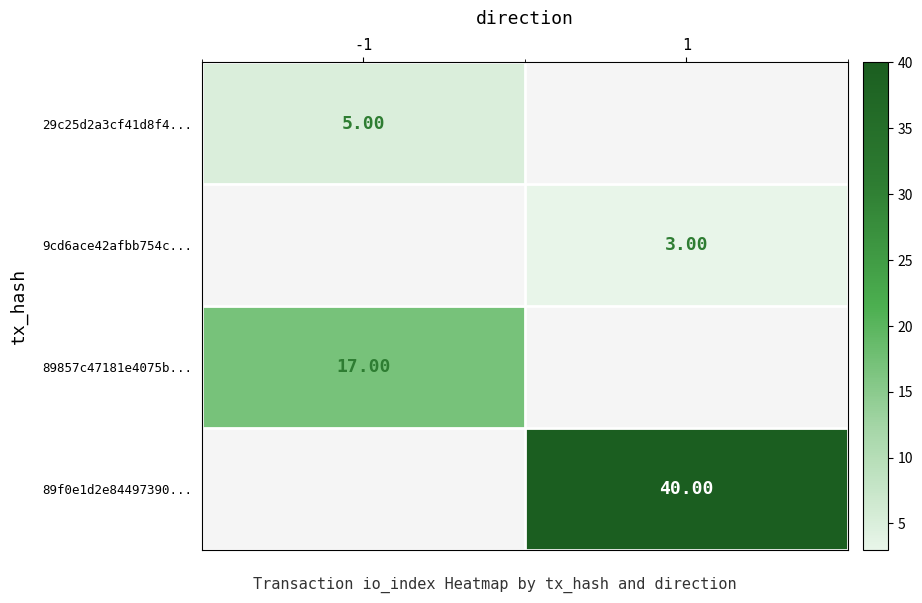

Count the number of categories in the chart.

2